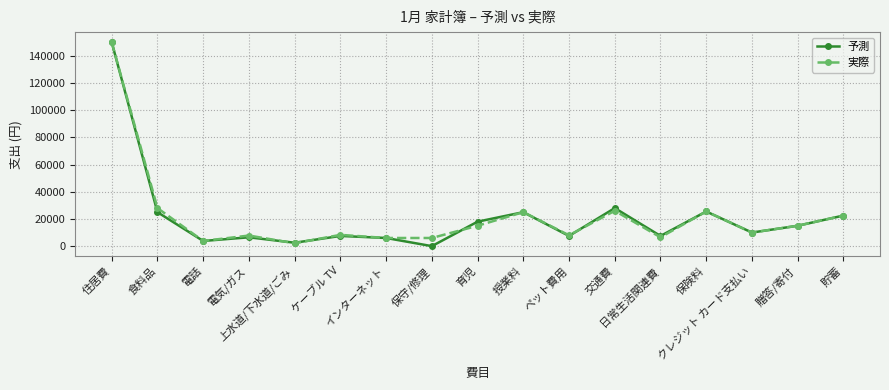

What is the highest value of the 実際 series?

150000